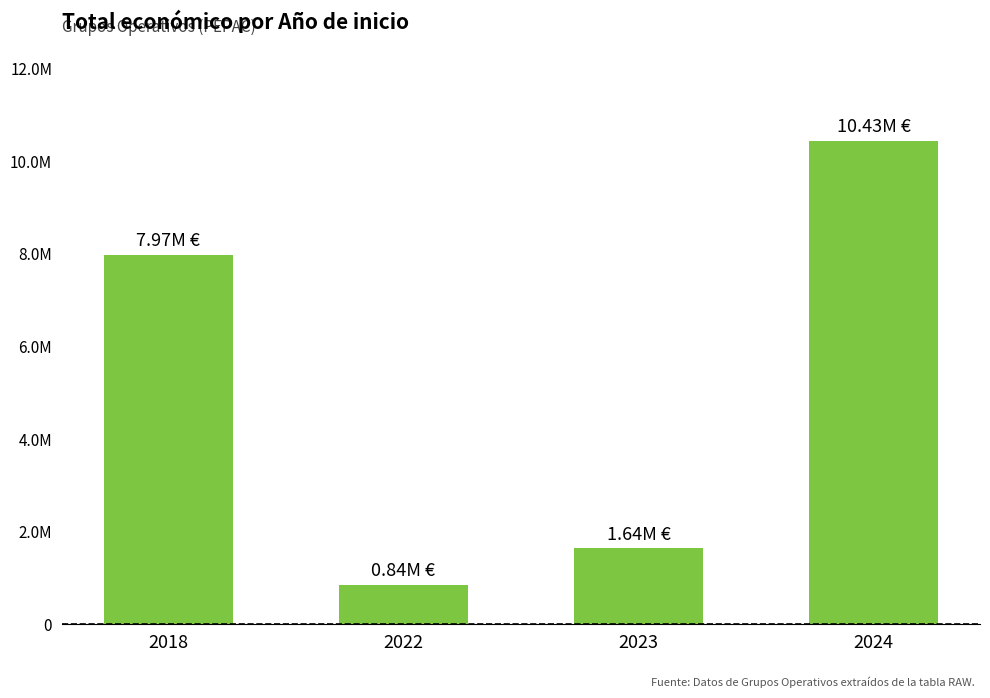

The chart shows a value of 249456.4 at 2022. True or false?

False